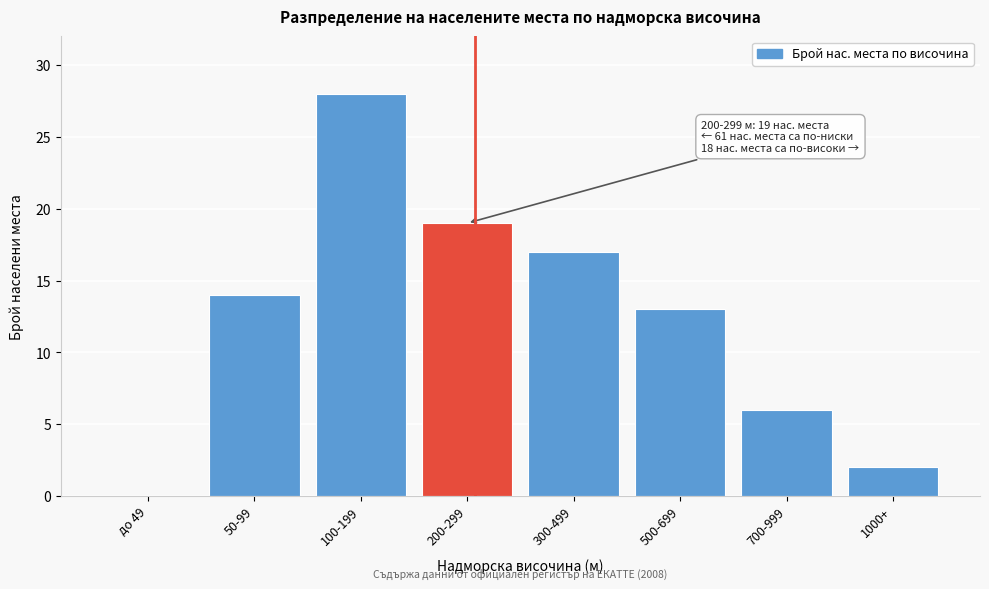

Reading left to right, extract all data points from this chart.

до 49=0	50-99=14	100-199=28	200-299=19	300-499=17	500-699=13	700-999=6	1000+=2